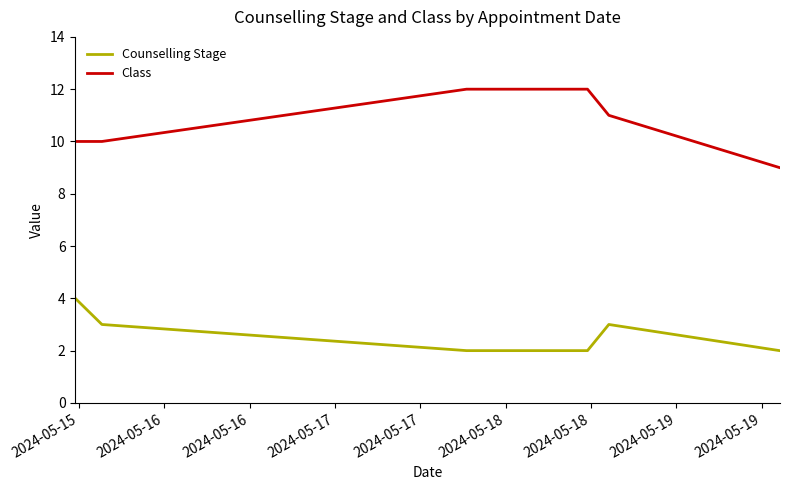

Reading left to right, what are all the values shown in this chart?

Counselling Stage: 4	3	2	2	2	3	2
Class: 10	10	12	12	12	11	9